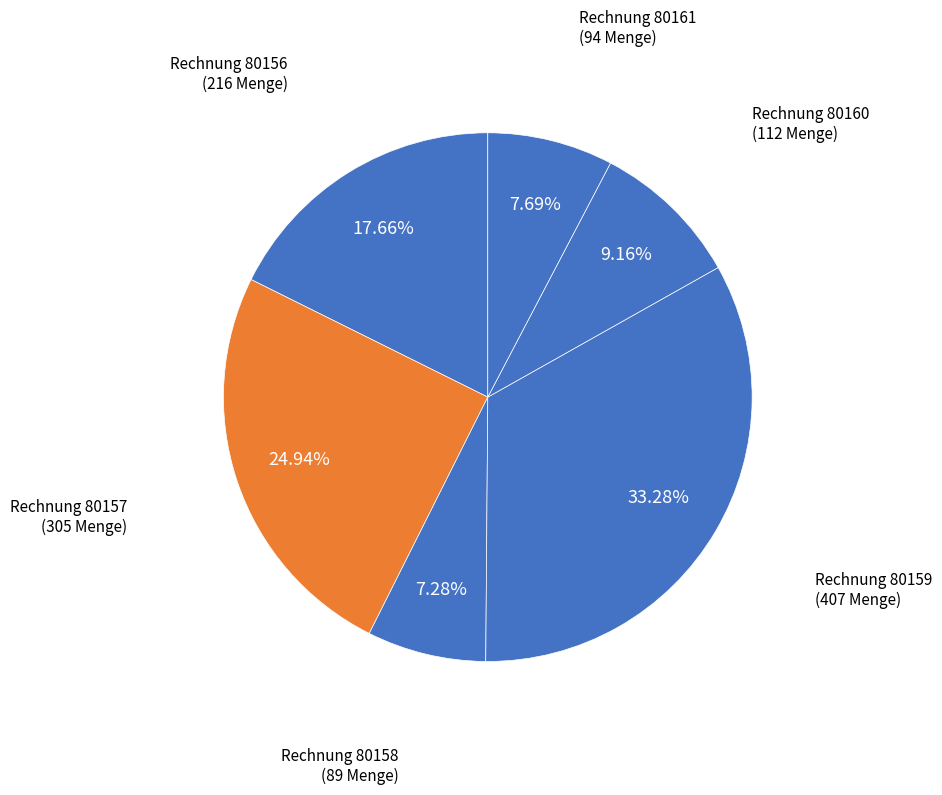

Which slice is the smallest?

80158
(Kunde: 14977)